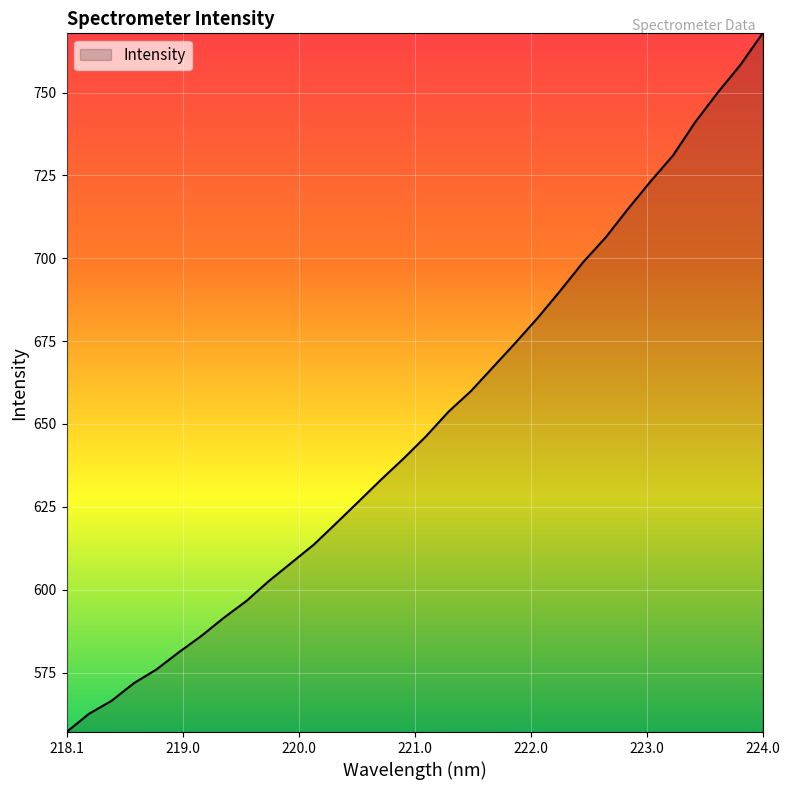

What is the difference between the maximum and minimum values?

210.8